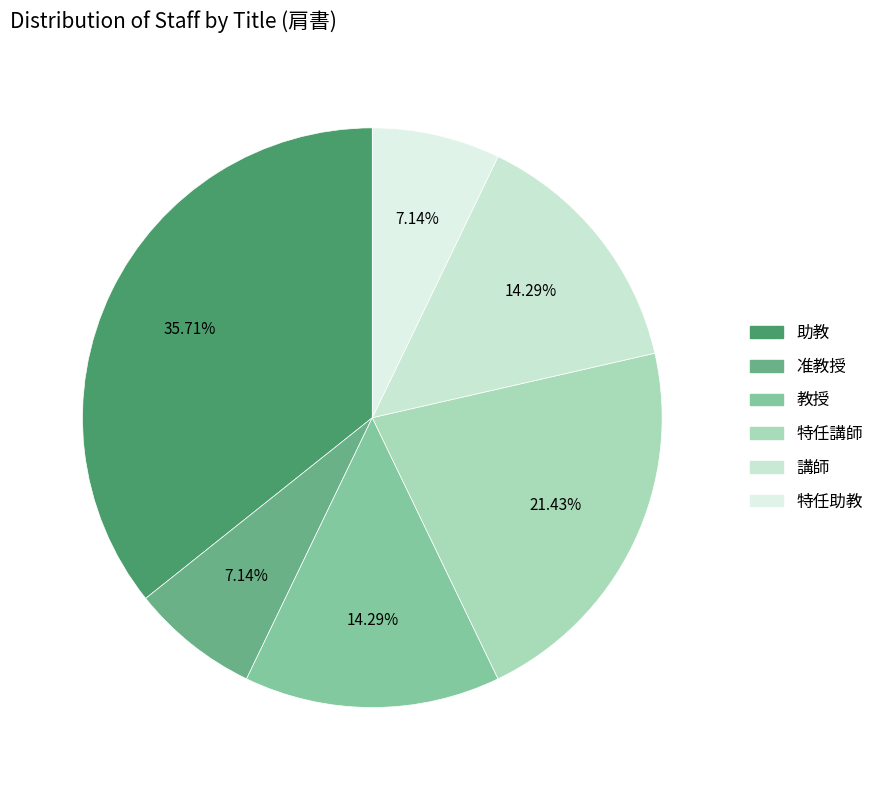

Is there a majority slice in this chart?

No